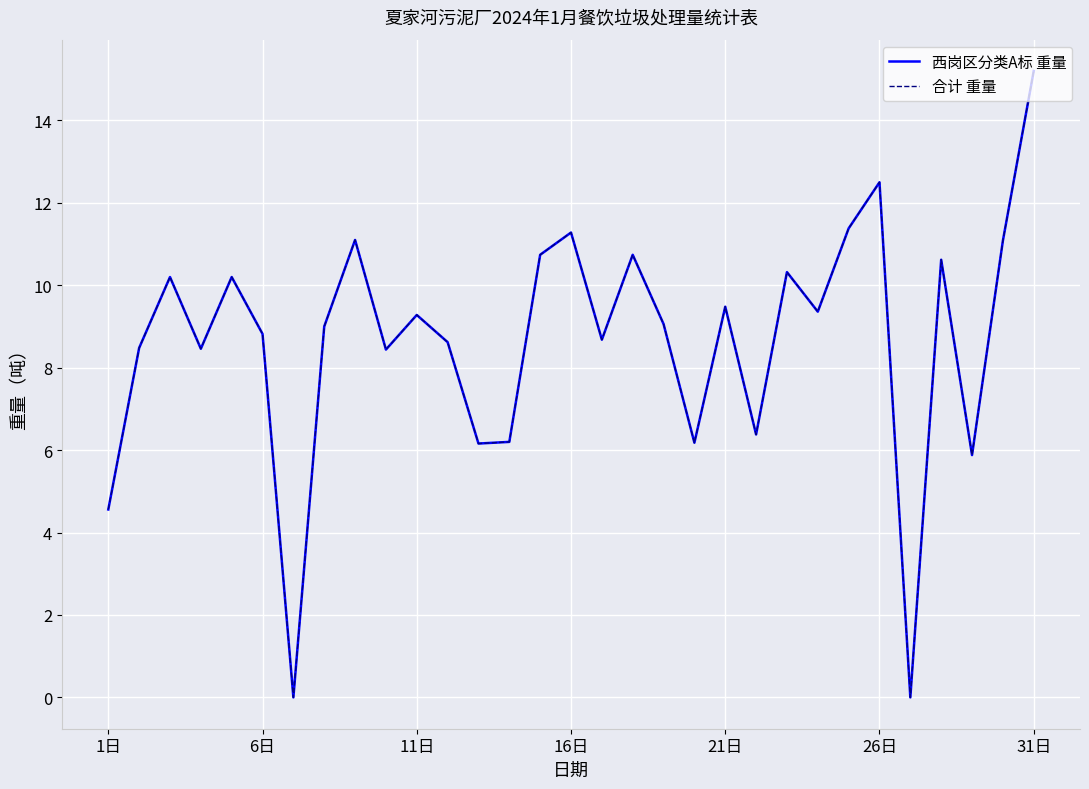

Does the chart have visible grid lines?

Yes